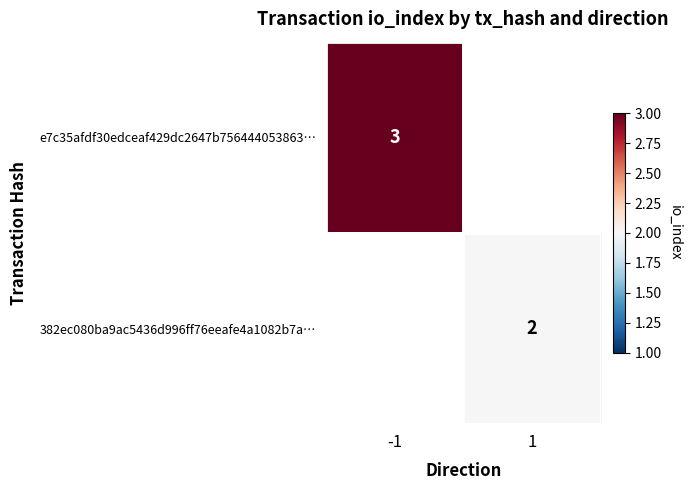

How many series are shown in this chart?

2